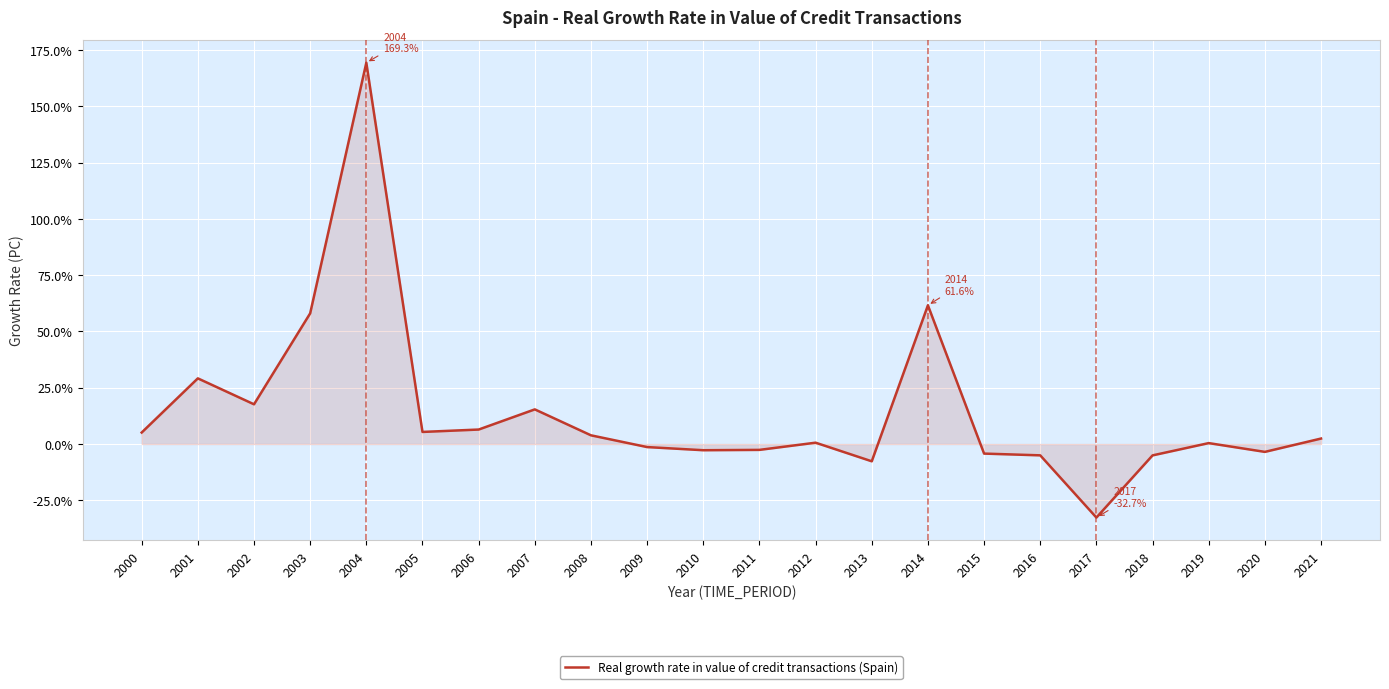

What is the approximate value at 2000?

5.1